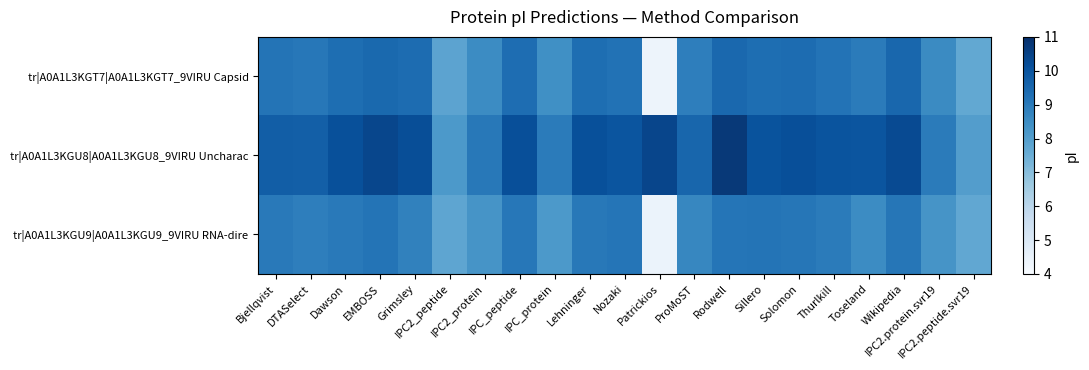

How many distinct data groups are displayed?

3